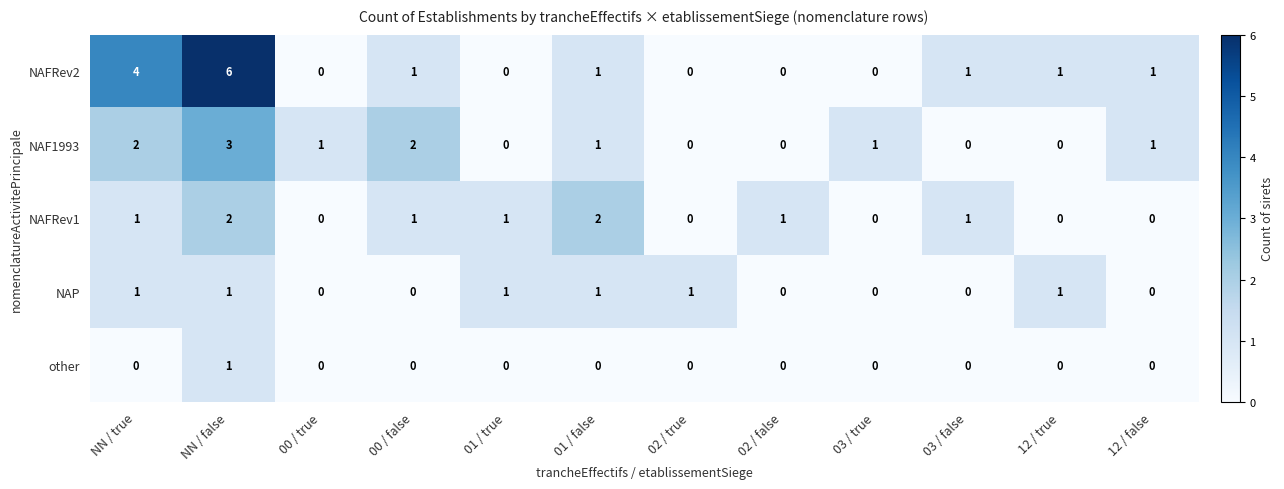

Which series changed the most between 00 / false and 12 / true?

NAF1993